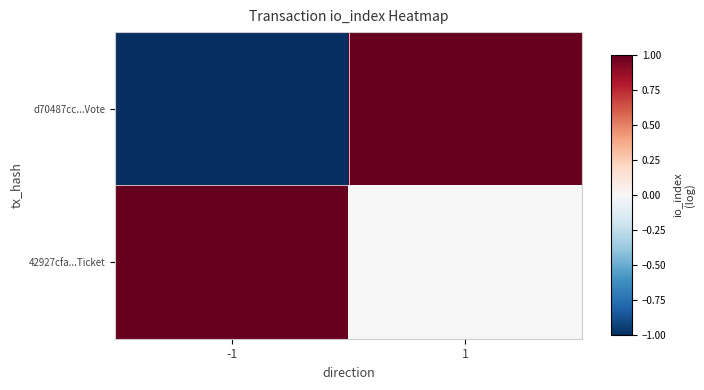

How many data points does each series have?

2